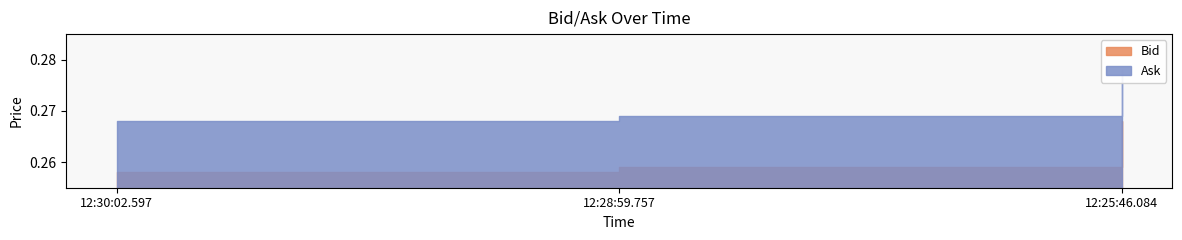

Which series has the largest total across all categories?

Ask